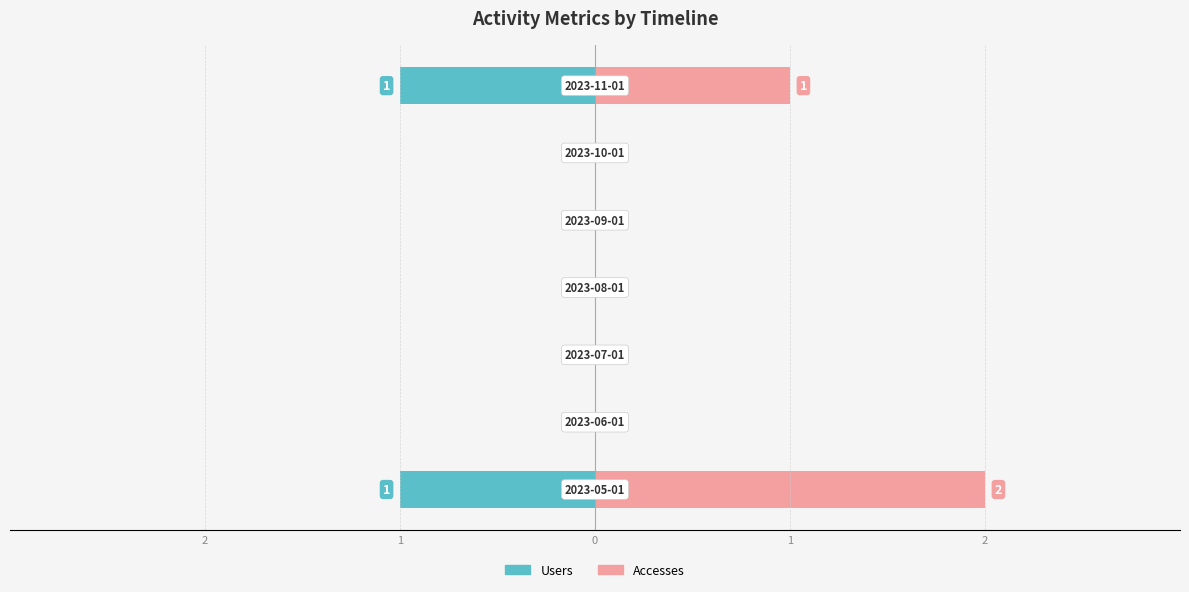

How many categories are shown in the chart?

7